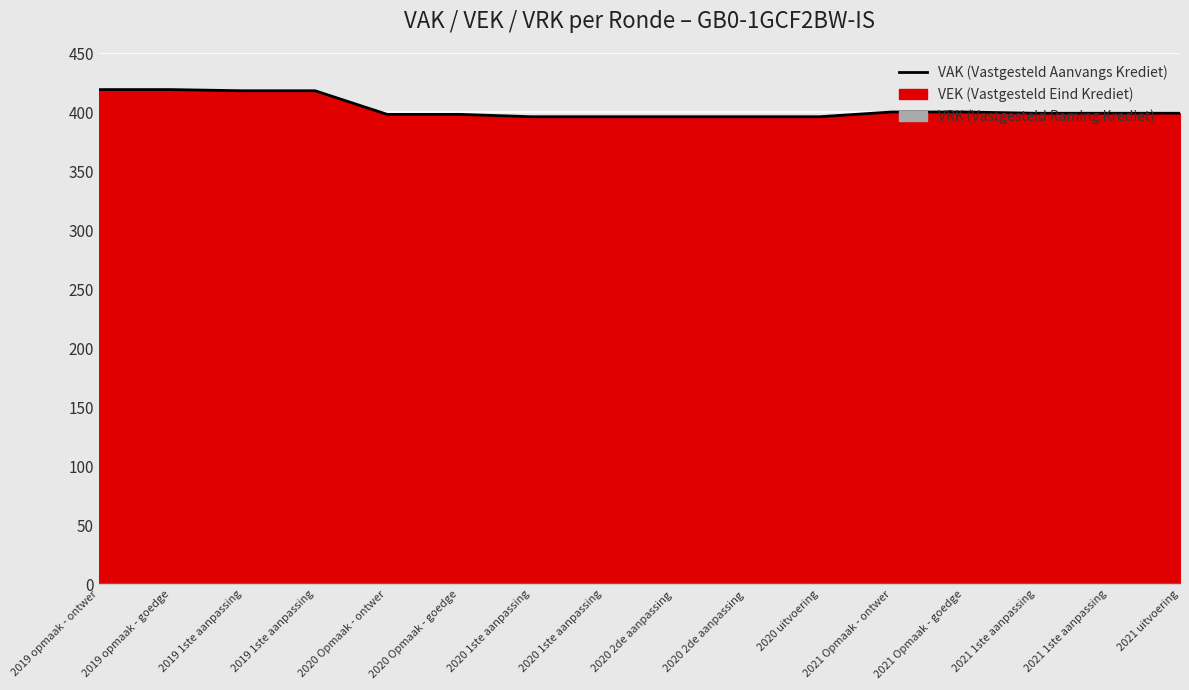

At which label is the value closest to 407?

2021 Opmaak - ontwer